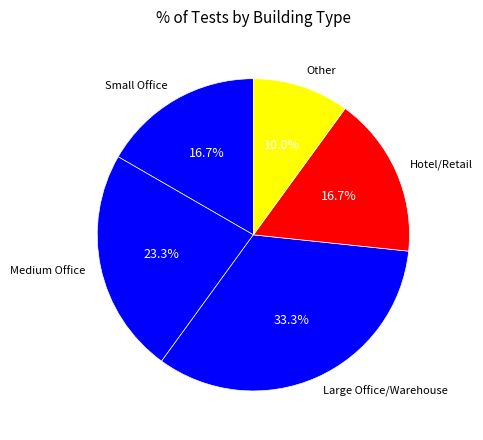

Combined, what portion of the pie is Hotel/Retail and Other?

26.7%